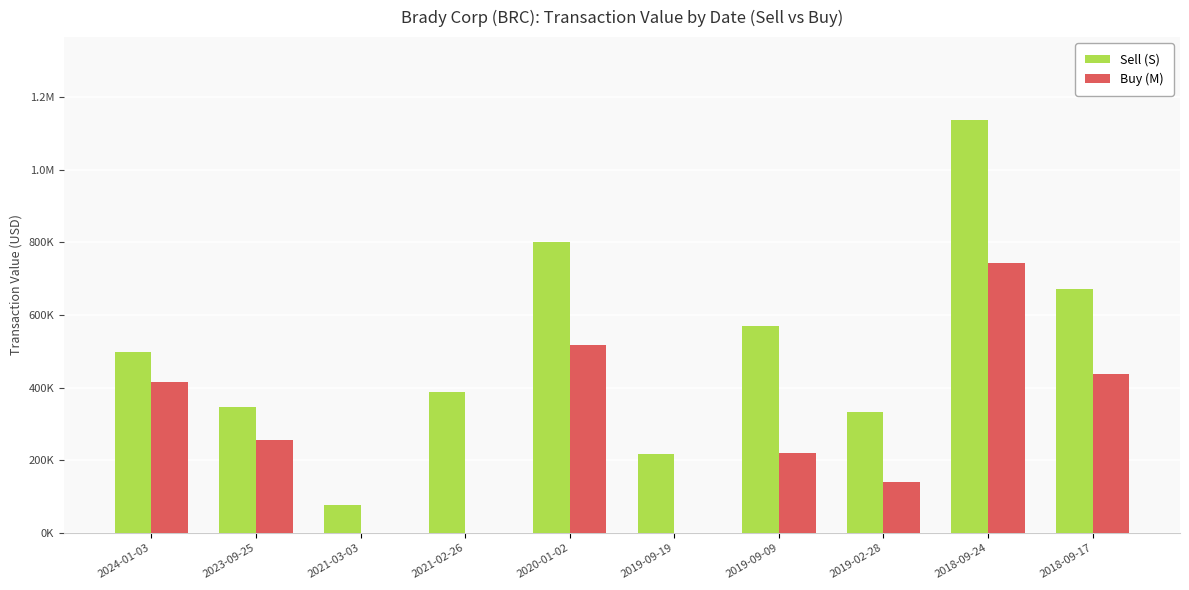

At which label is Sell (S) closest to 607027?

2019-09-09